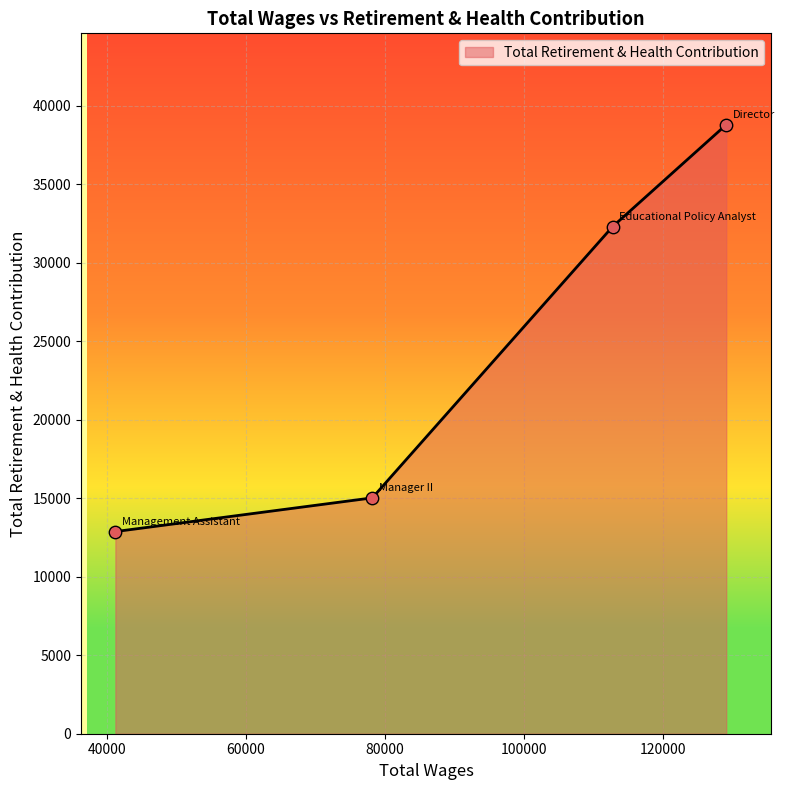

True or false: there are more than 0 points higher than both neighbors.

False